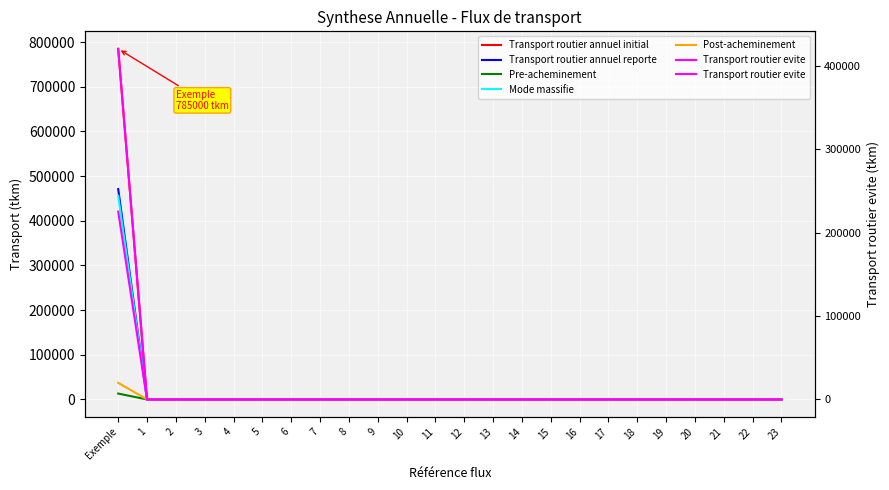

True or false: Transport routier annuel reporte has a value of 0 at 19.

True